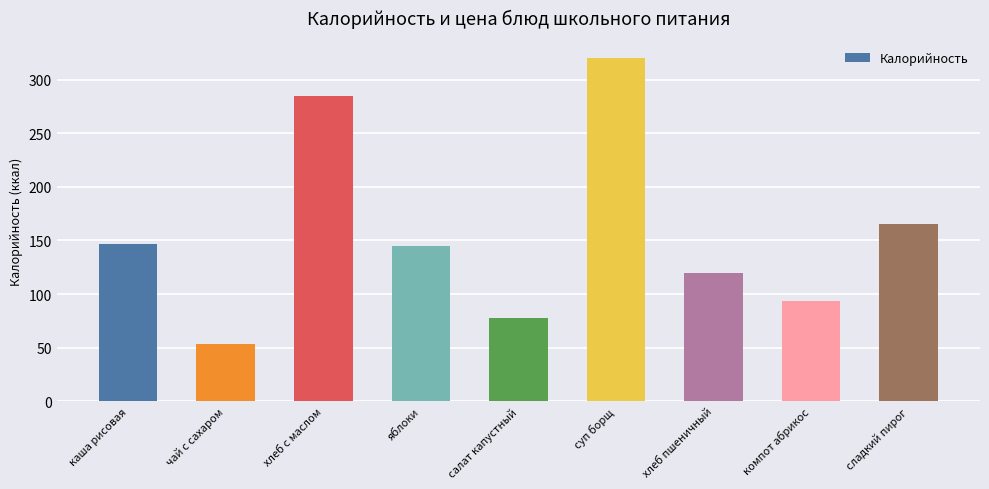

Reading left to right, transcribe all the data shown in this chart.

147.0	53.9	285.0	145.0	78.0	320.0	120.0	94.0	165.0